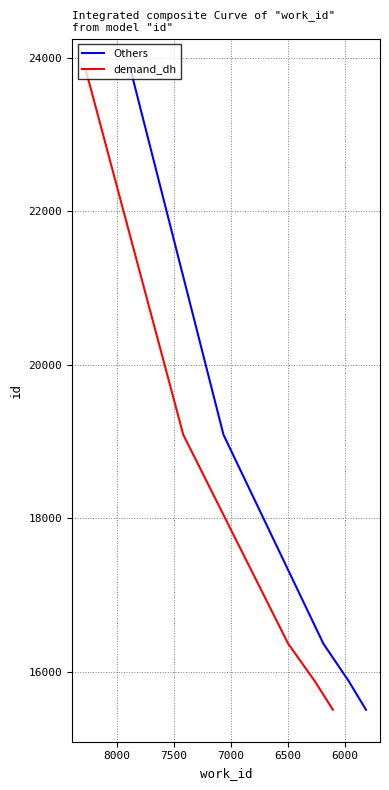

What is the highest value of the demand_dh series?

23831